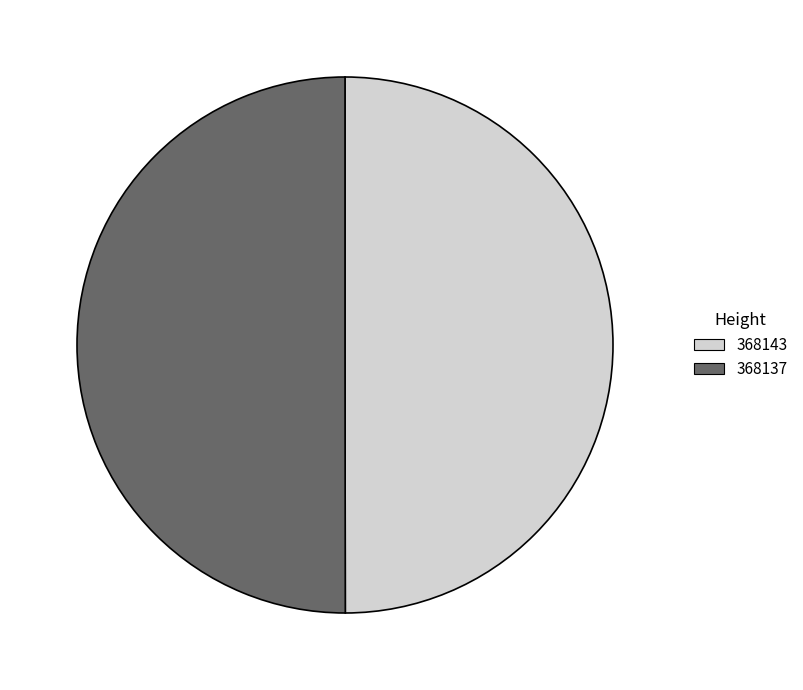

What is the ratio of the value at 368143 to the value at 368137?

1.0